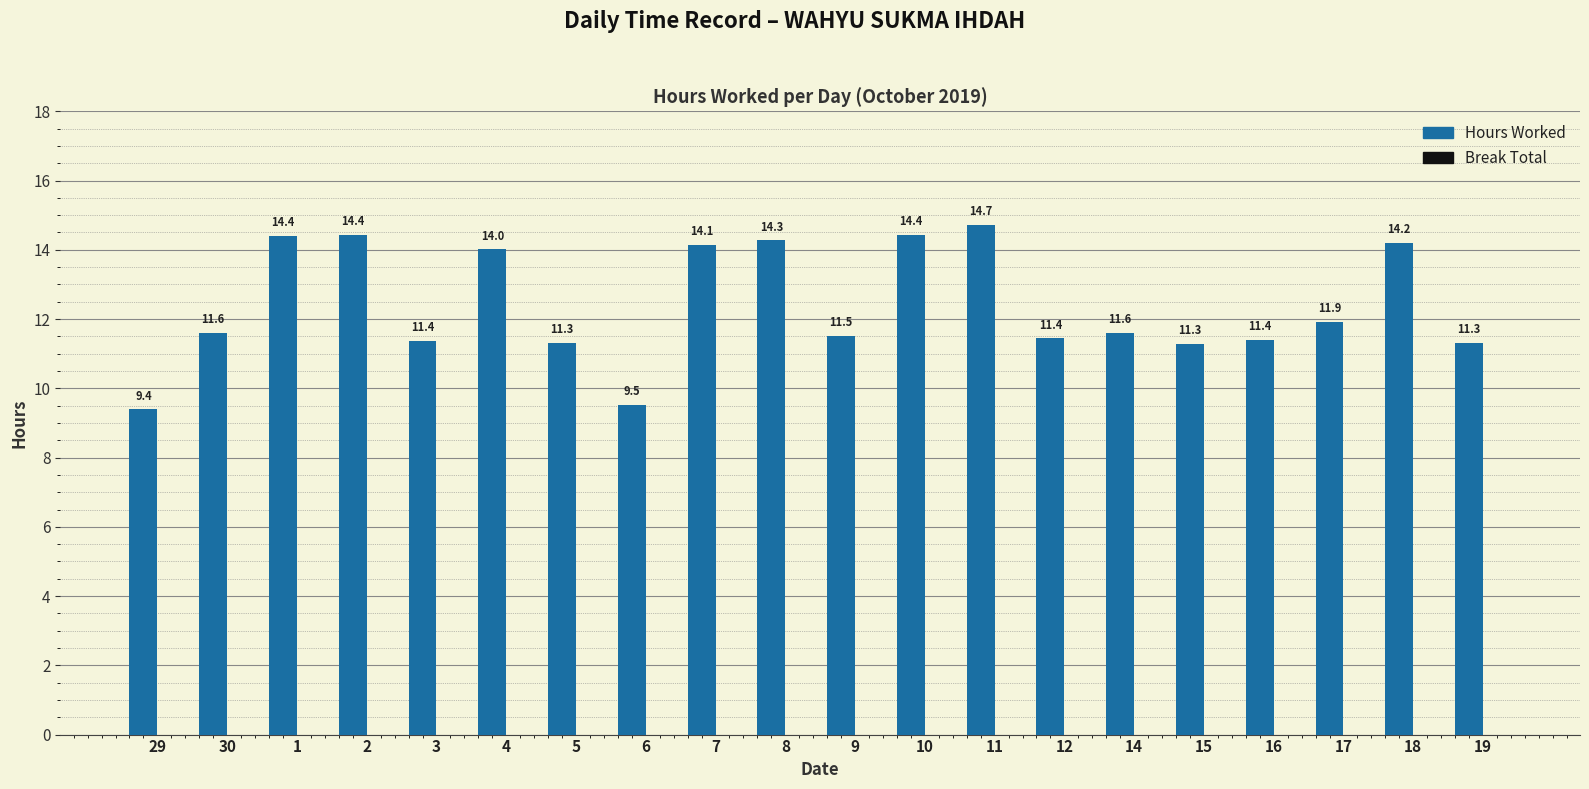

The value at 5 is 11.3. True or false?

True